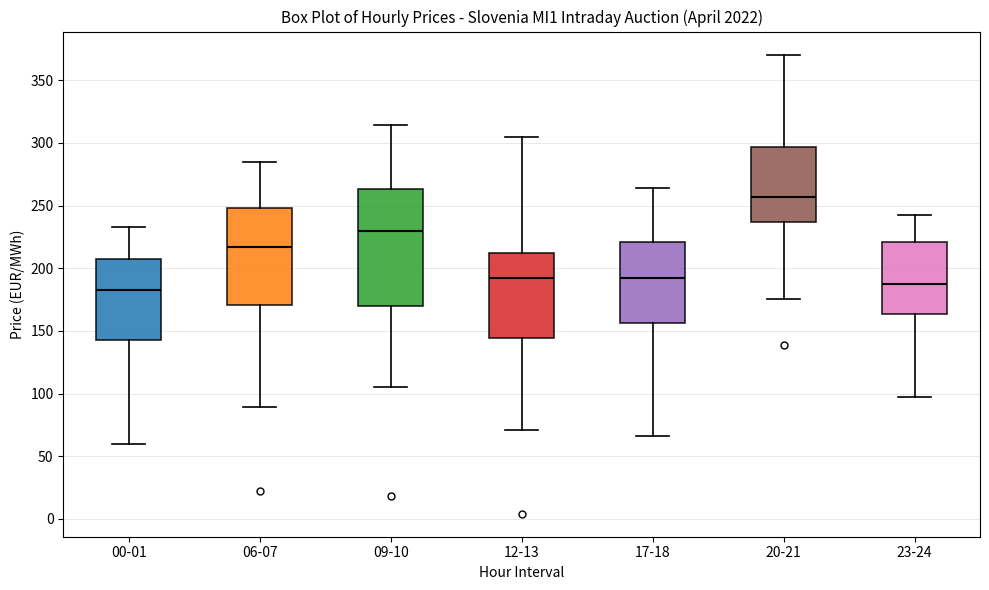

Reading left to right, read every box against the y-axis: the position of its median line, the range the box covers, and the ends of its whiskers. The values are not printed on the chart, so give them approximately, as read against the axis.

00-01: median 185, box 145 to 205, whiskers 60 to 235
06-07: median 215, box 170 to 250, whiskers 90 to 285
09-10: median 230, box 170 to 265, whiskers 105 to 315
12-13: median 190, box 145 to 215, whiskers 70 to 305
17-18: median 190, box 155 to 220, whiskers 65 to 265
20-21: median 255, box 235 to 295, whiskers 175 to 370
23-24: median 190, box 165 to 220, whiskers 95 to 240